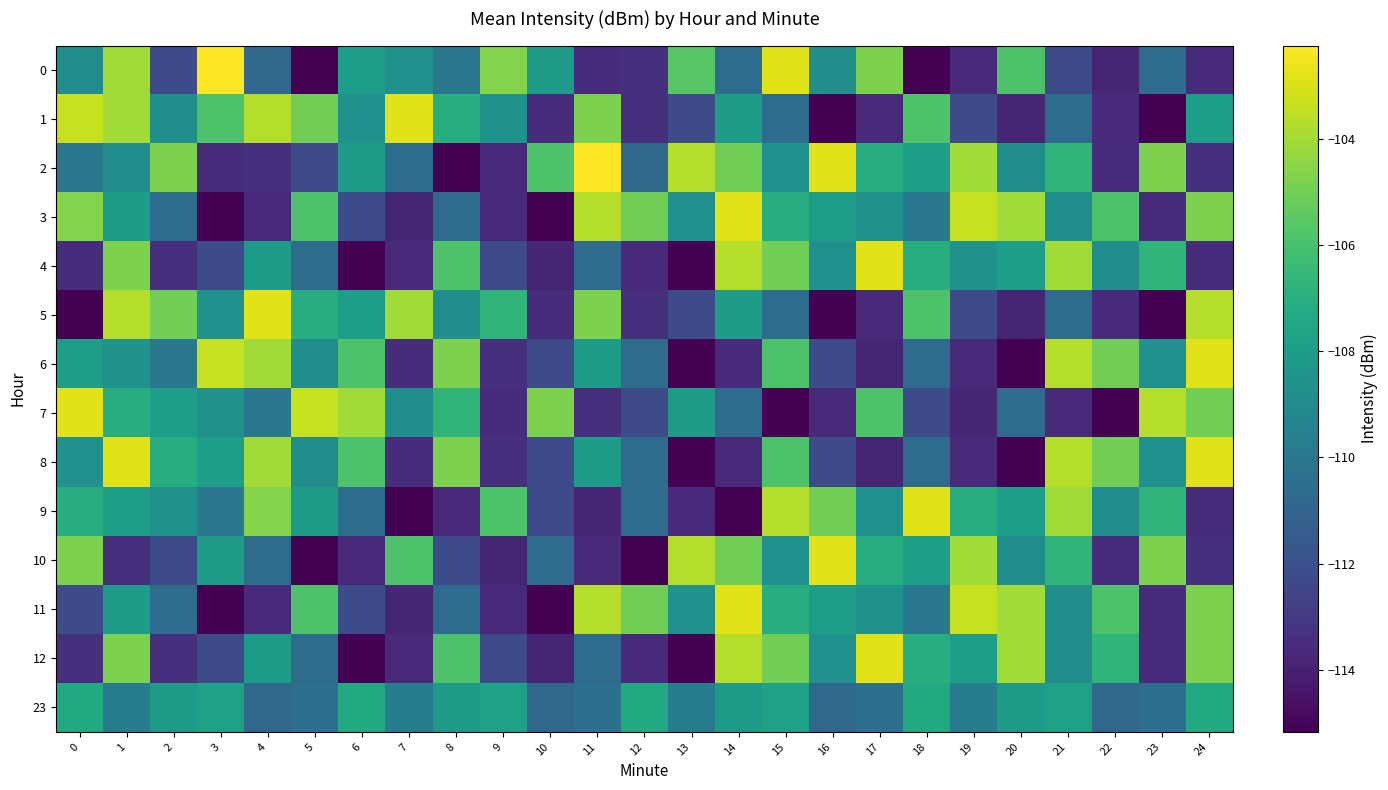

List the series in order of their peak value, lowest first.

23, 1, 3, 4, 5, 6, 7, 8, 9, 10, 11, 12, 0, 2